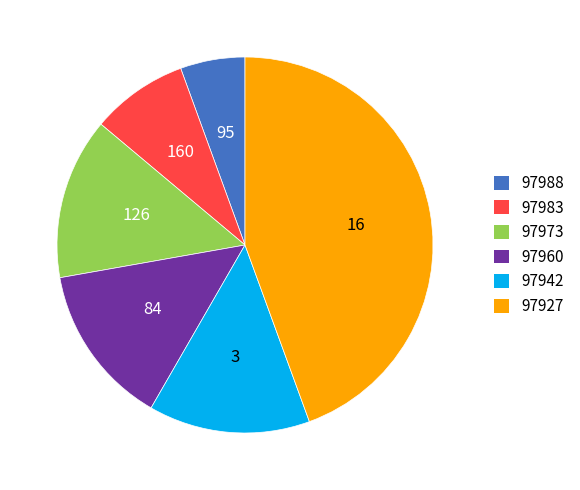

Which has a higher value, 97973 or 97927?

97927